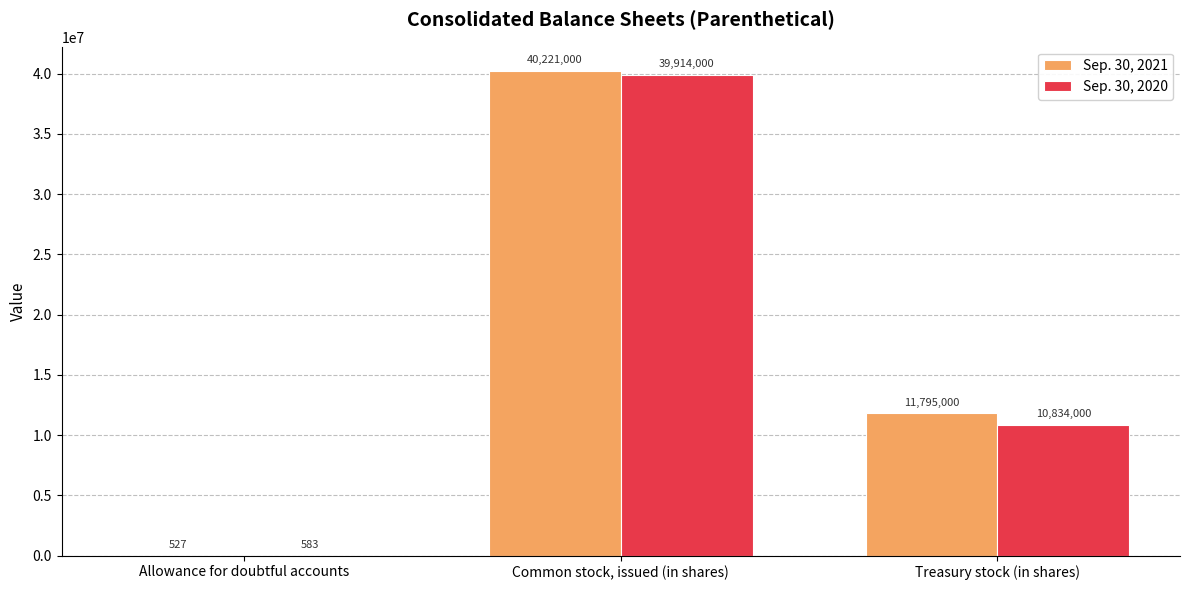

How many categories are shown in the chart?

3